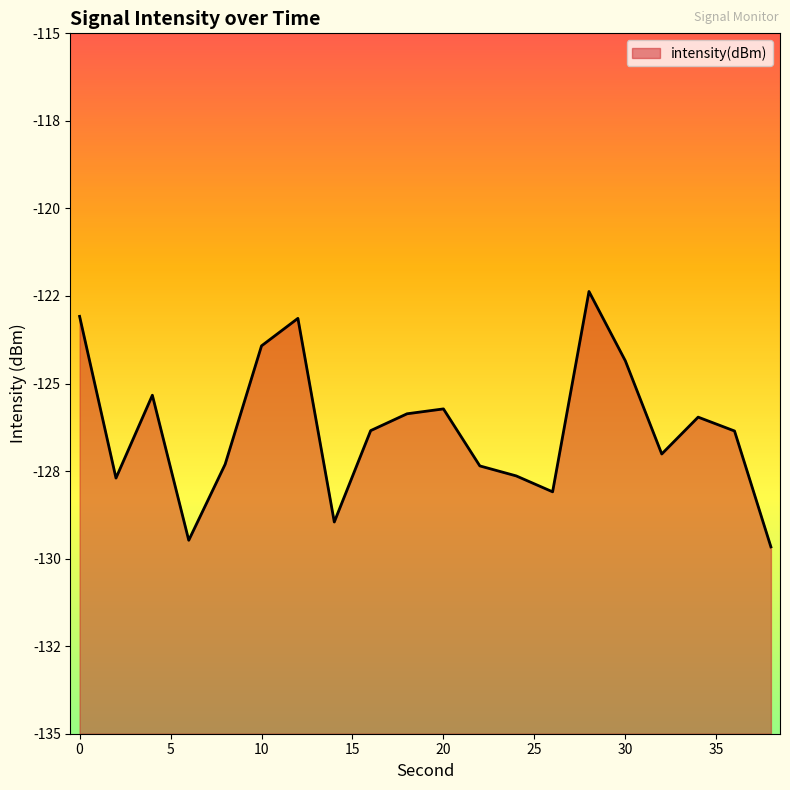

How many points are higher than both their immediate neighbors (excluding endpoints)?

5